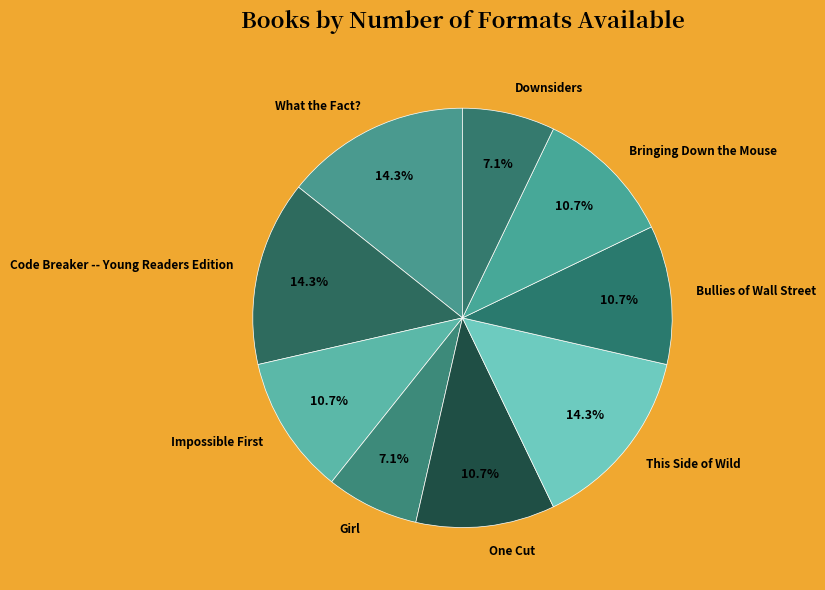

Between Bringing Down the Mouse and Girl, which is larger?

Bringing Down the Mouse